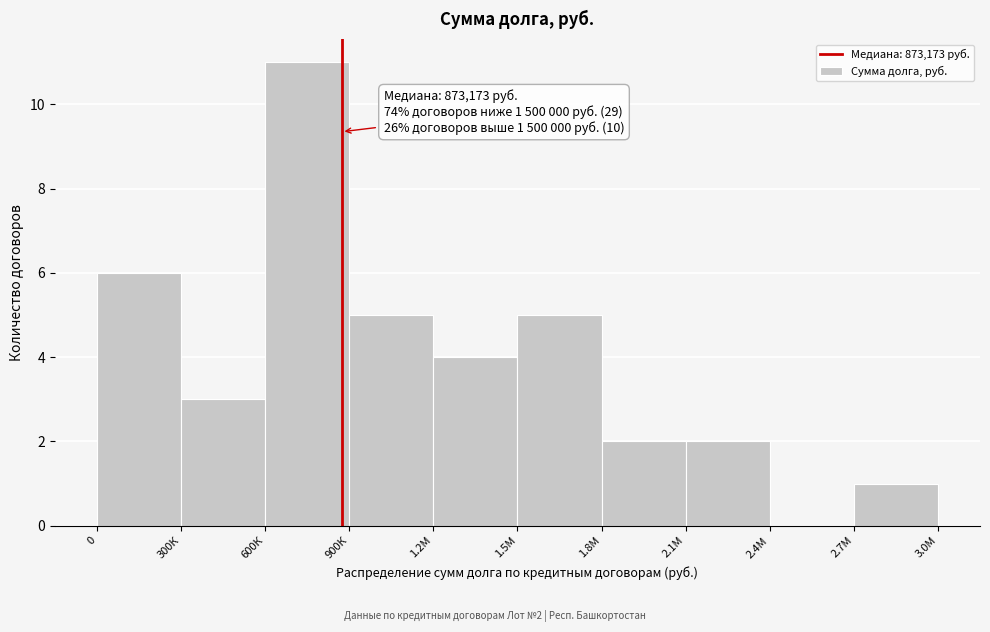

Reading right to left, list all the values displayed in this chart.

2.7М=1	2.4М=0	2.1М=2	1.8М=2	1.5М=5	1.2М=4	900К=5	600К=11	300К=3	0=6